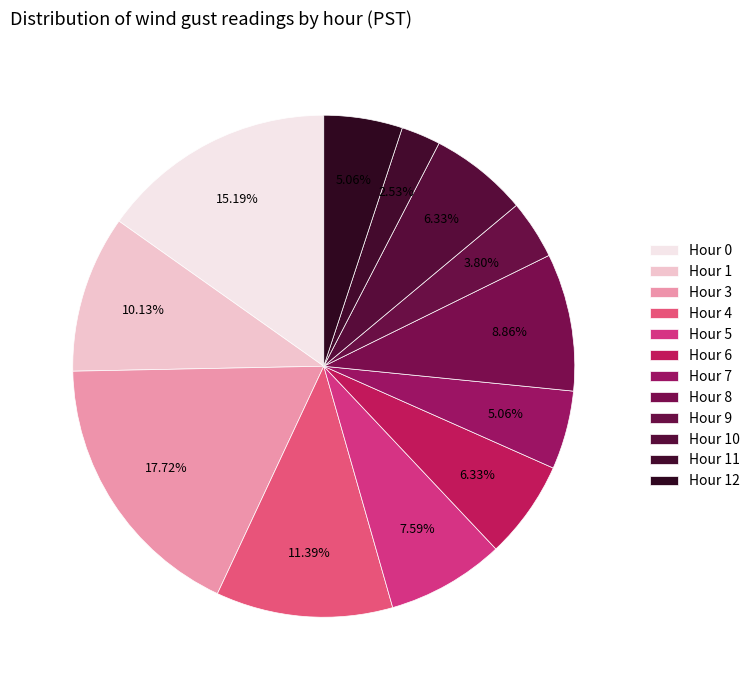

How many slices are in this pie chart?

12